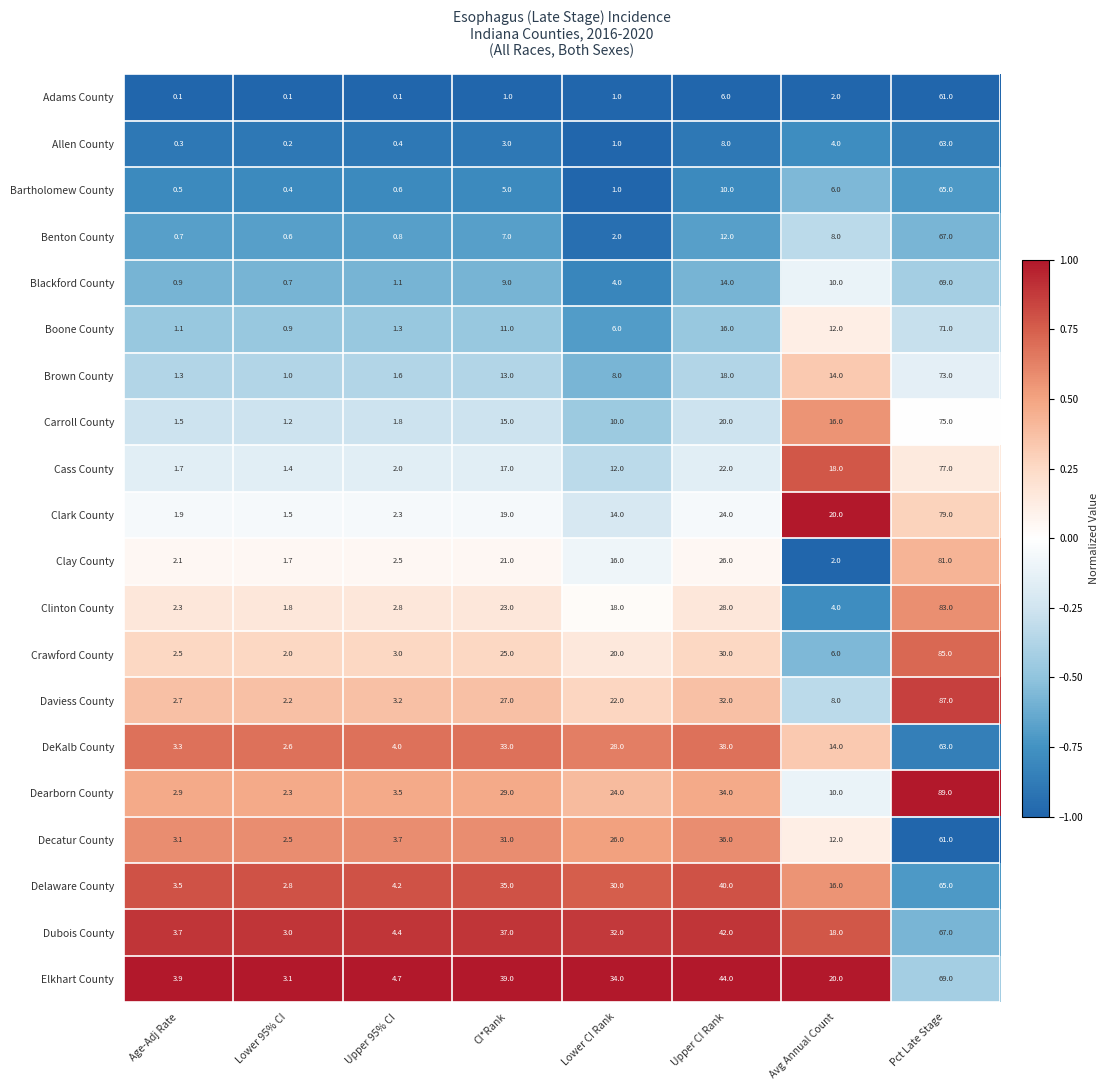

Between Age-Adj Rate and CI*Rank, which series saw the biggest shift?

Elkhart County